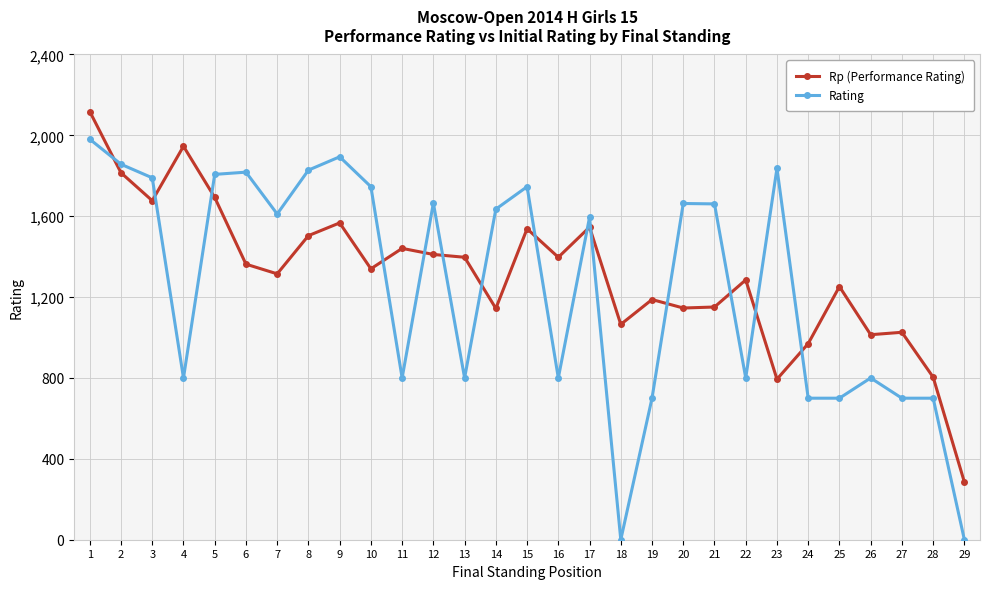

After their last crossing, which series has the higher values: Rp (Performance Rating) or Rating?

Rp (Performance Rating)